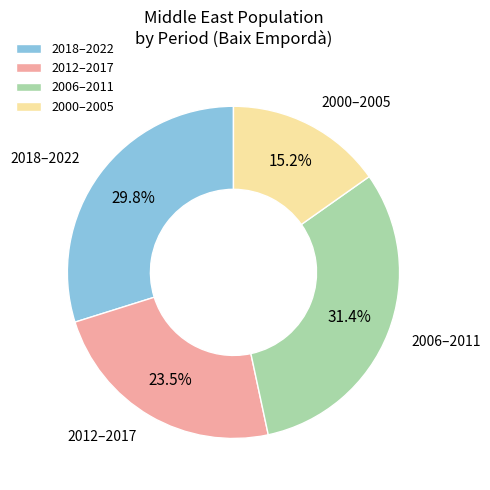

Count the number of slices in the pie.

4